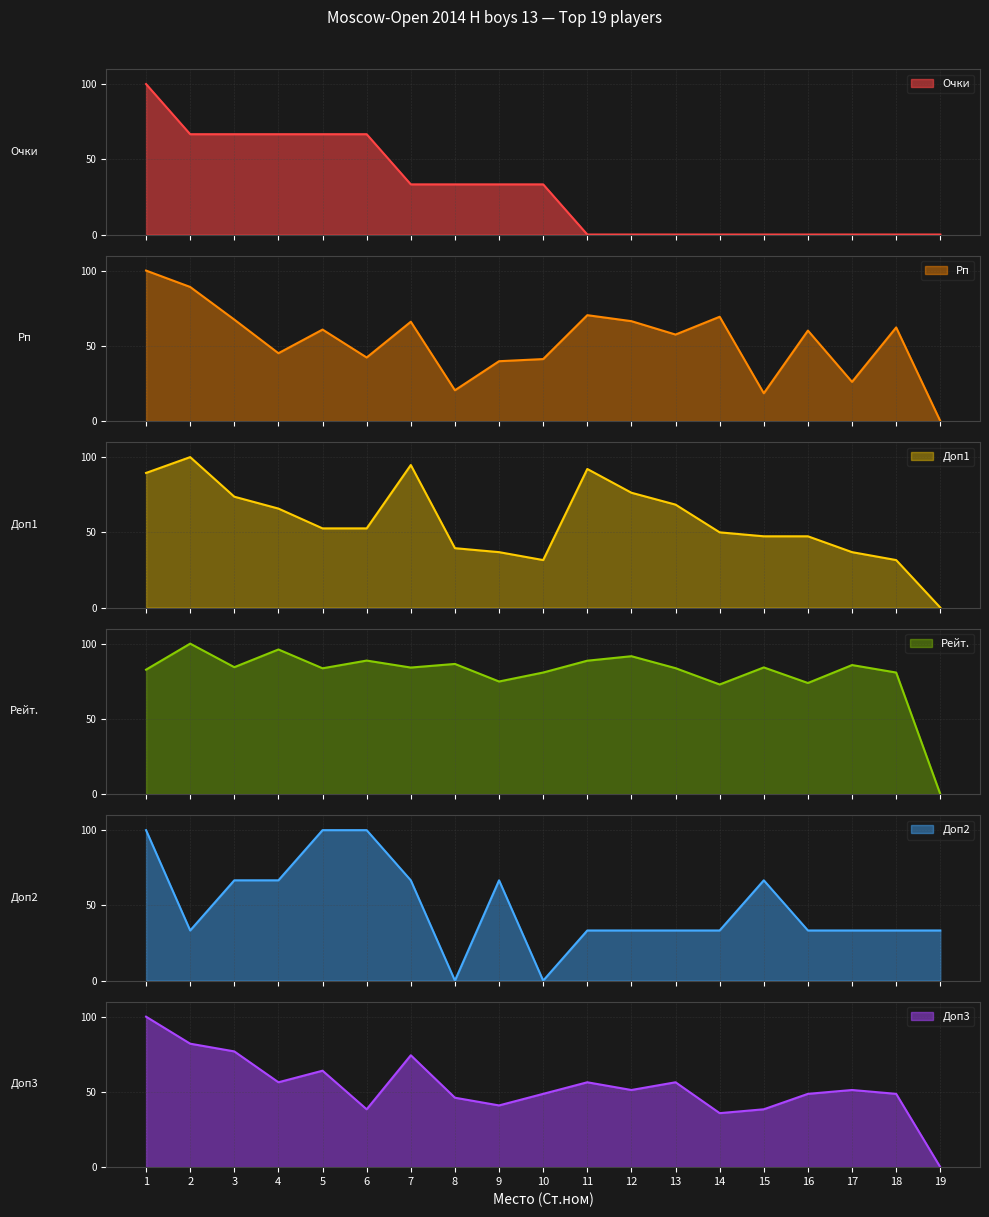

List the labels in order of Доп1 value, smallest first.

19, 10, 18, 9, 17, 8, 15, 16, 14, 5, 6, 4, 13, 3, 12, 1, 11, 7, 2